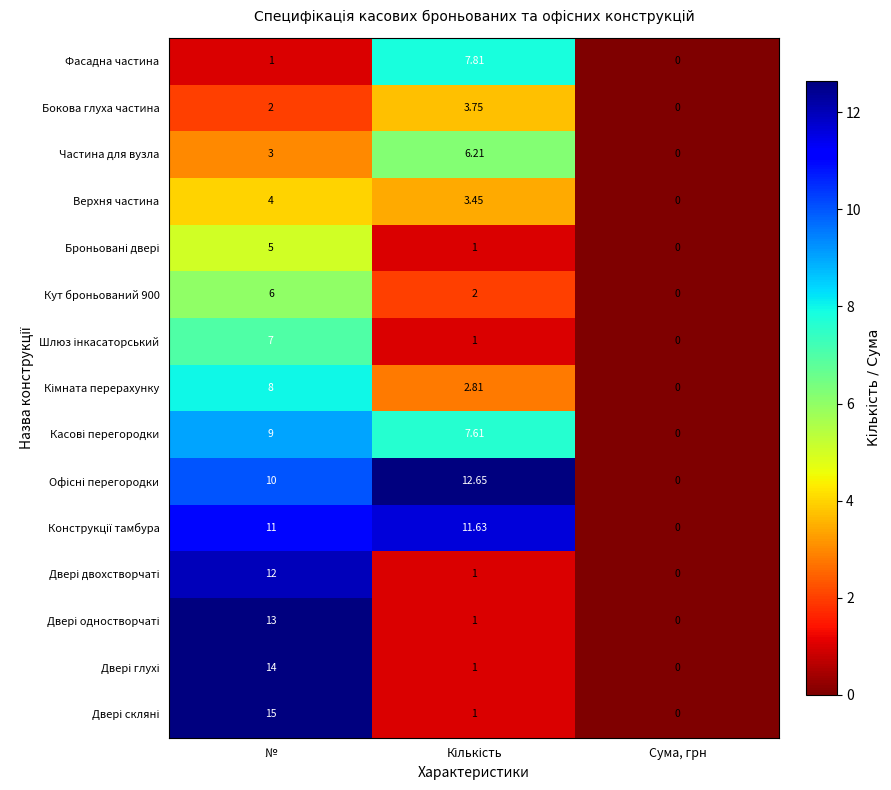

At which label does Бокова глуха частина reach its minimum?

Сума, грн